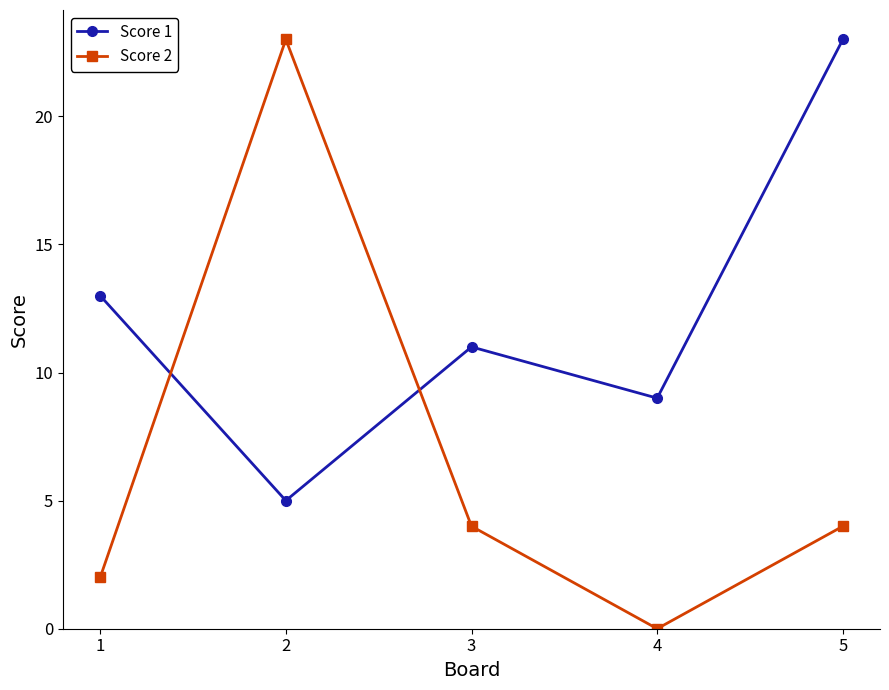

What is the value of the Score 1 point at the 4th from the left?

9